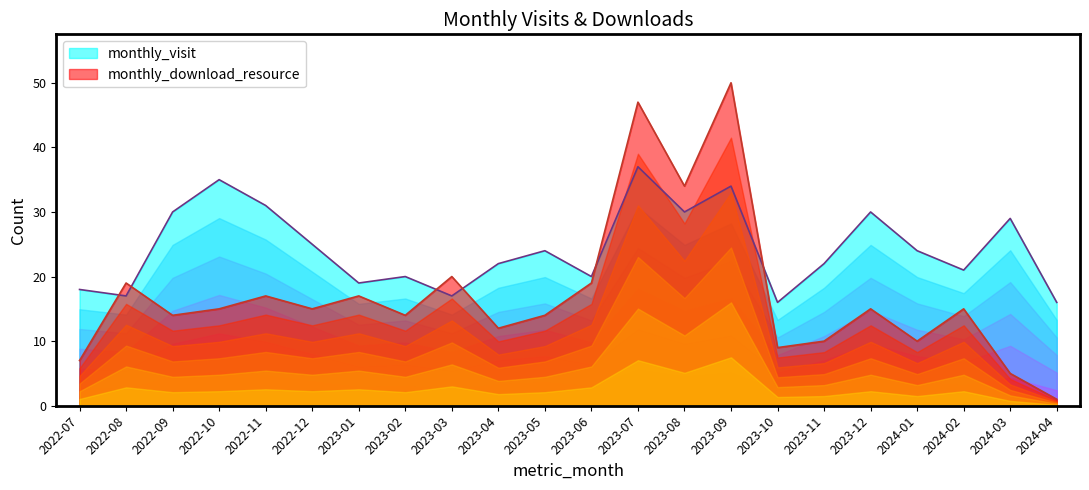

How many values in the monthly_visit series are below 24?

11